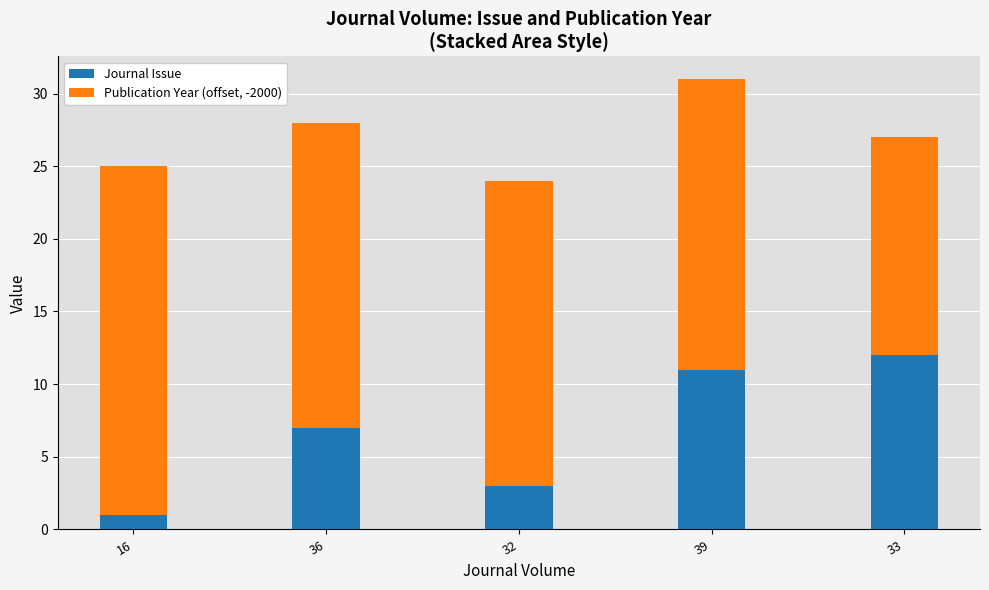

At which label is Journal Issue closest to 6?

36